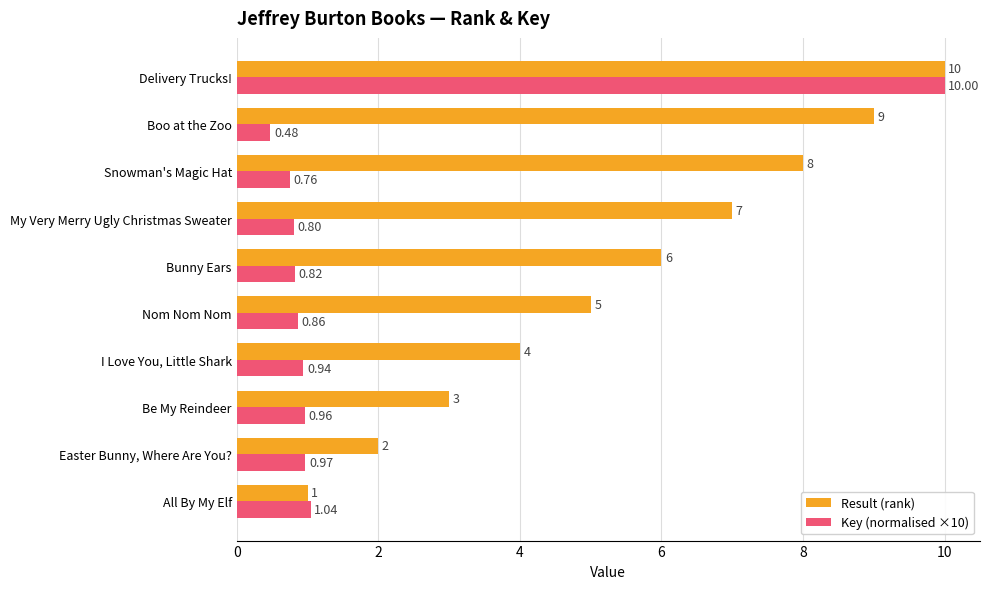

What is the average value of the Key (normalised ×10) series?

1.8